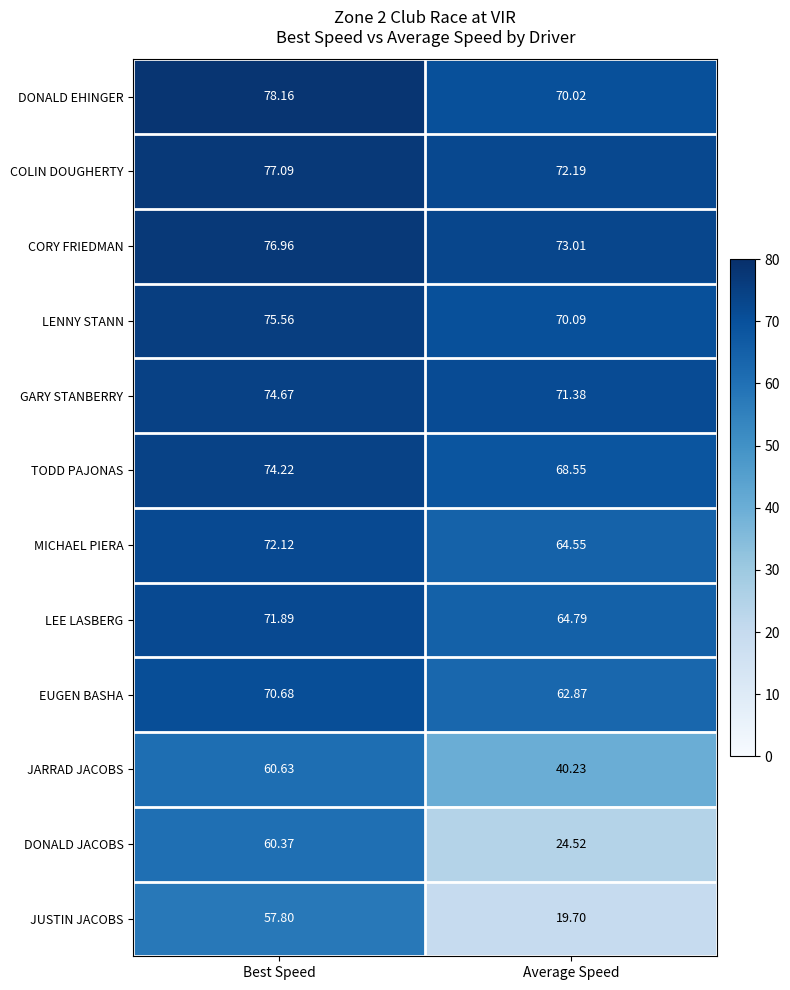

How many categories are shown in the chart?

2